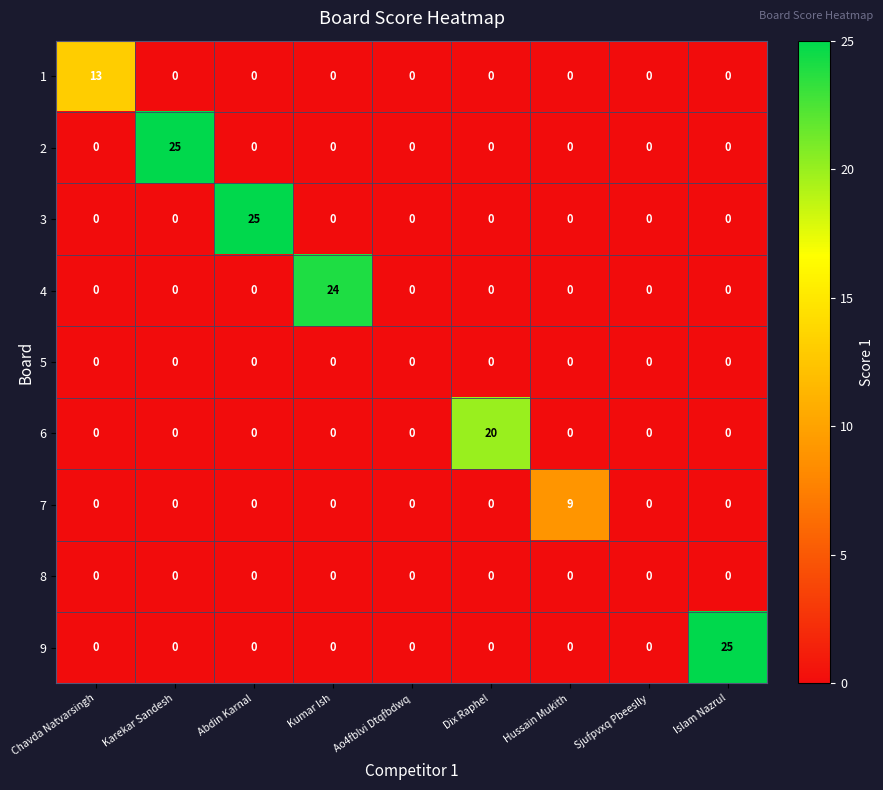

Between Ao4fblvi Dtqfbdwq and Islam Nazrul, which series saw the biggest shift?

9